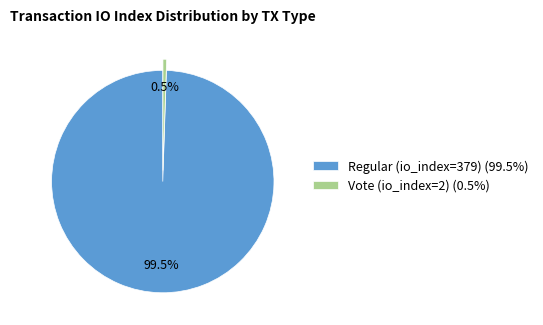

Do Regular (io_index=379) (99.5%) and Vote (io_index=2) (0.5%) together represent more than half of the pie?

Yes